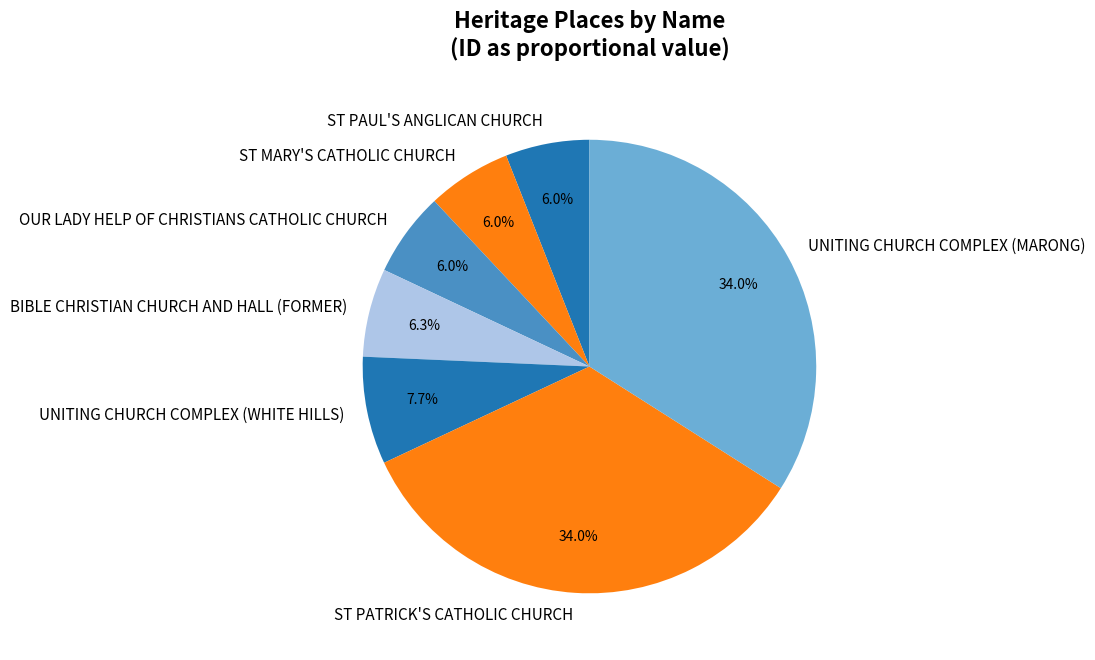

Is there any slice that represents more than half of the pie?

No